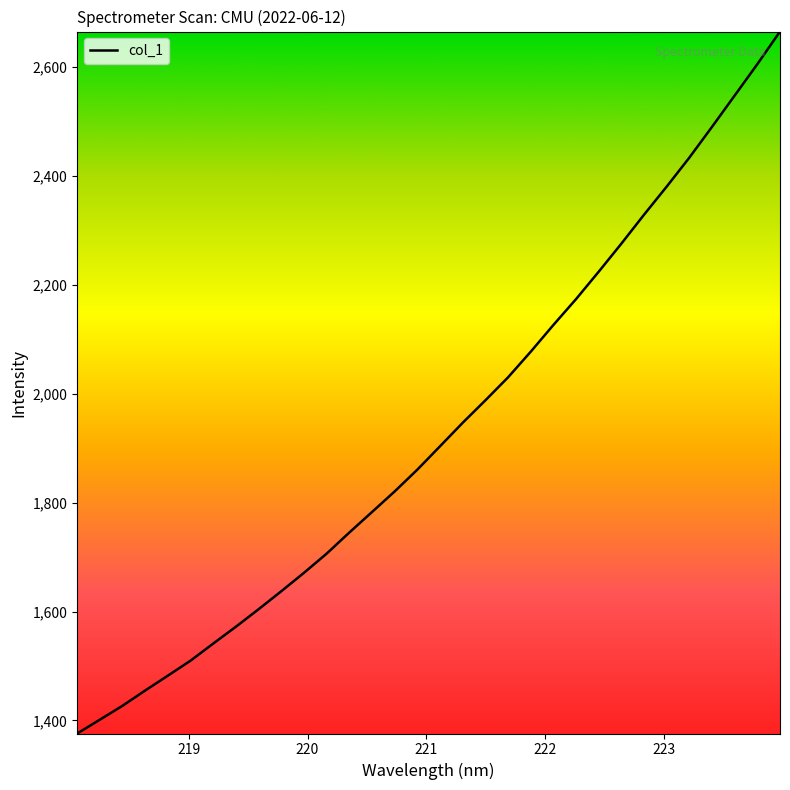

Reading left to right, extract all data points from this chart.

1376.0	1401.3	1427.0	1455.0	1482.3	1509.9	1541.3	1572.2	1604.4	1637.4	1671.2	1706.5	1745.2	1782.9	1820.7	1860.8	1903.7	1946.8	1988.0	2030.2	2077.3	2126.4	2173.9	2224.2	2275.7	2328.9	2380.5	2433.7	2490.2	2547.6	2605.2	2665.0